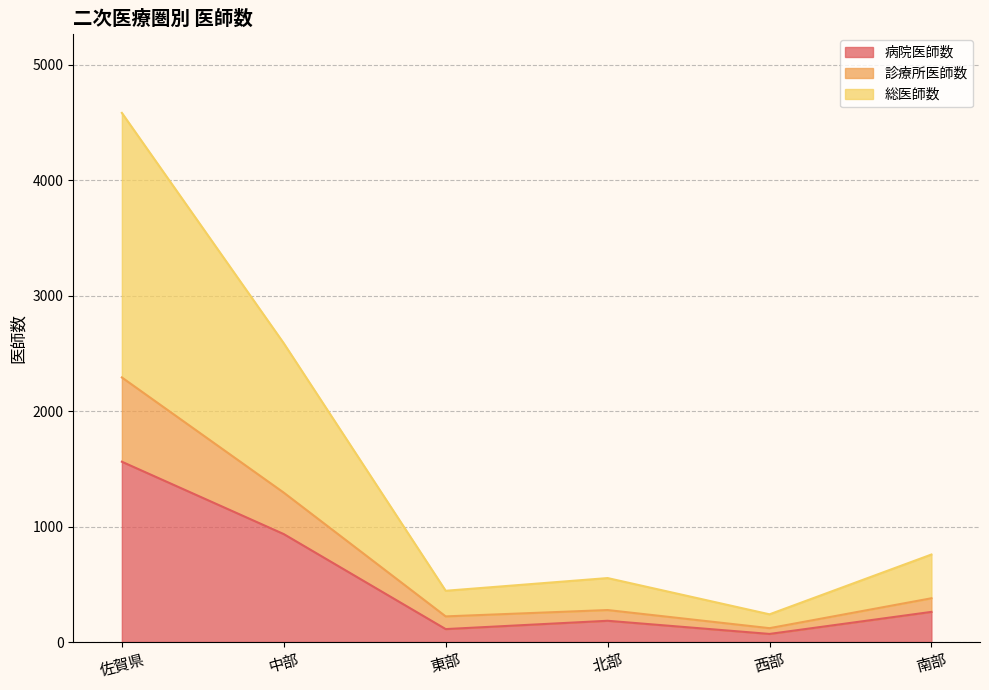

The value of 診療所医師数 at 北部 is 479. True or false?

False